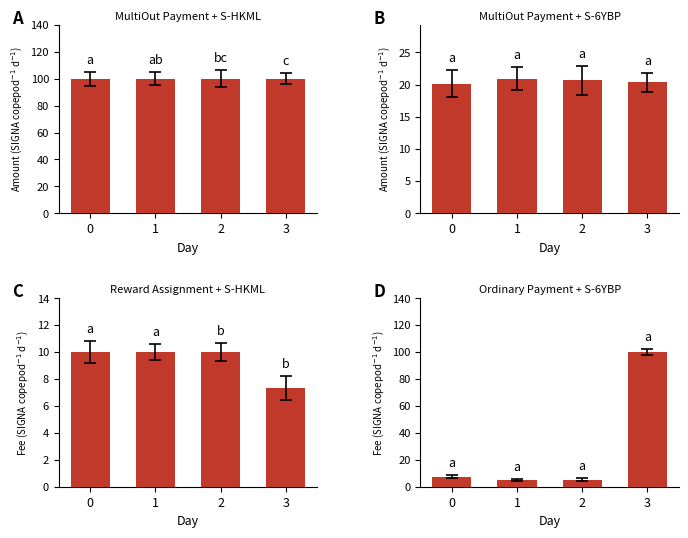

Between 0 and 1, which series saw the biggest shift?

S-6YBP Fee